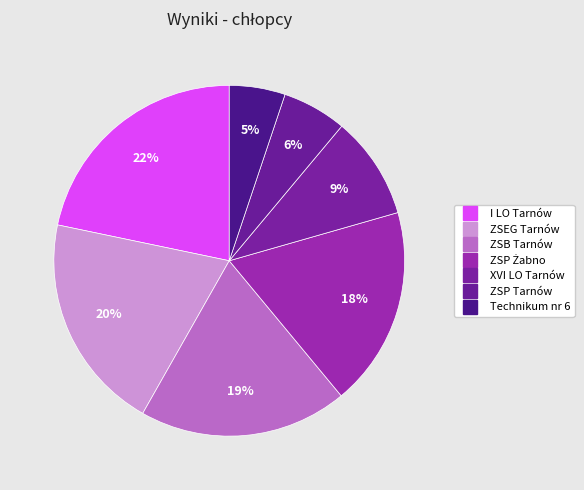

To the nearest percent, what is the difference between the largest and smallest slice percentages?

17%